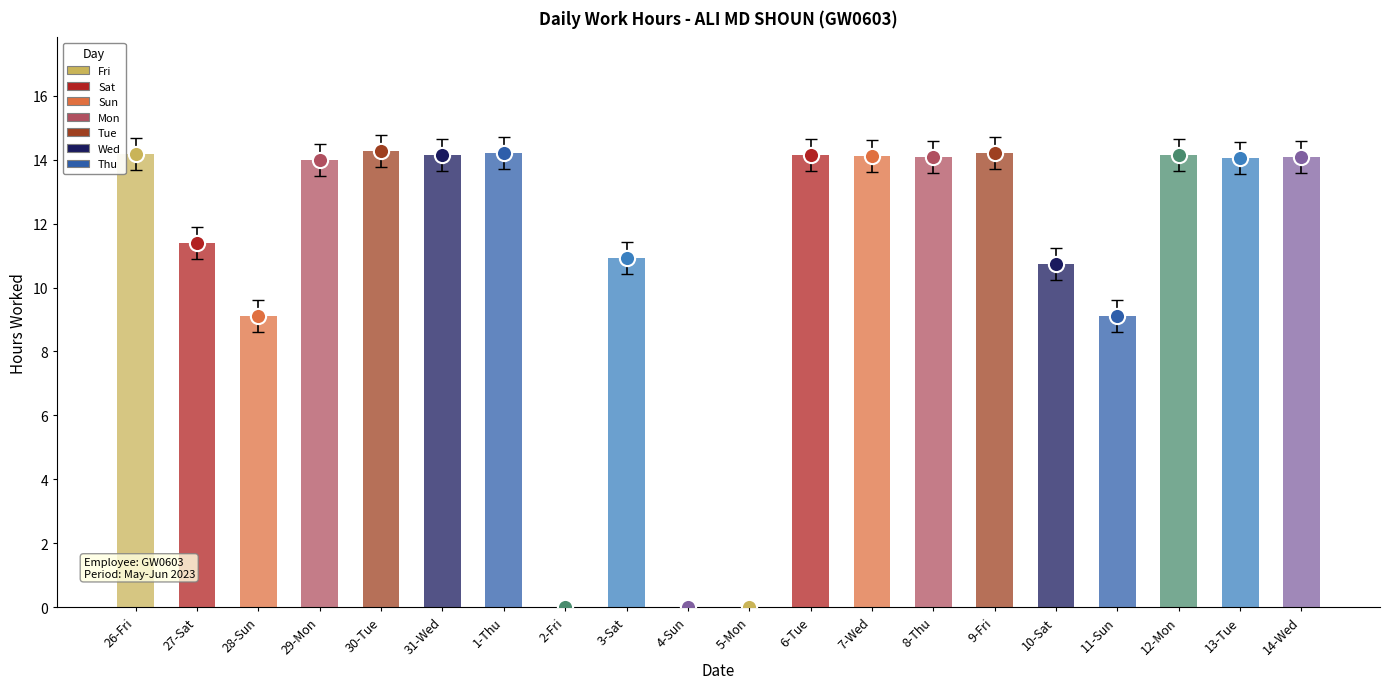

Approximately how many times larger is the value at 27-Sat compared to 12-Mon?

0.8